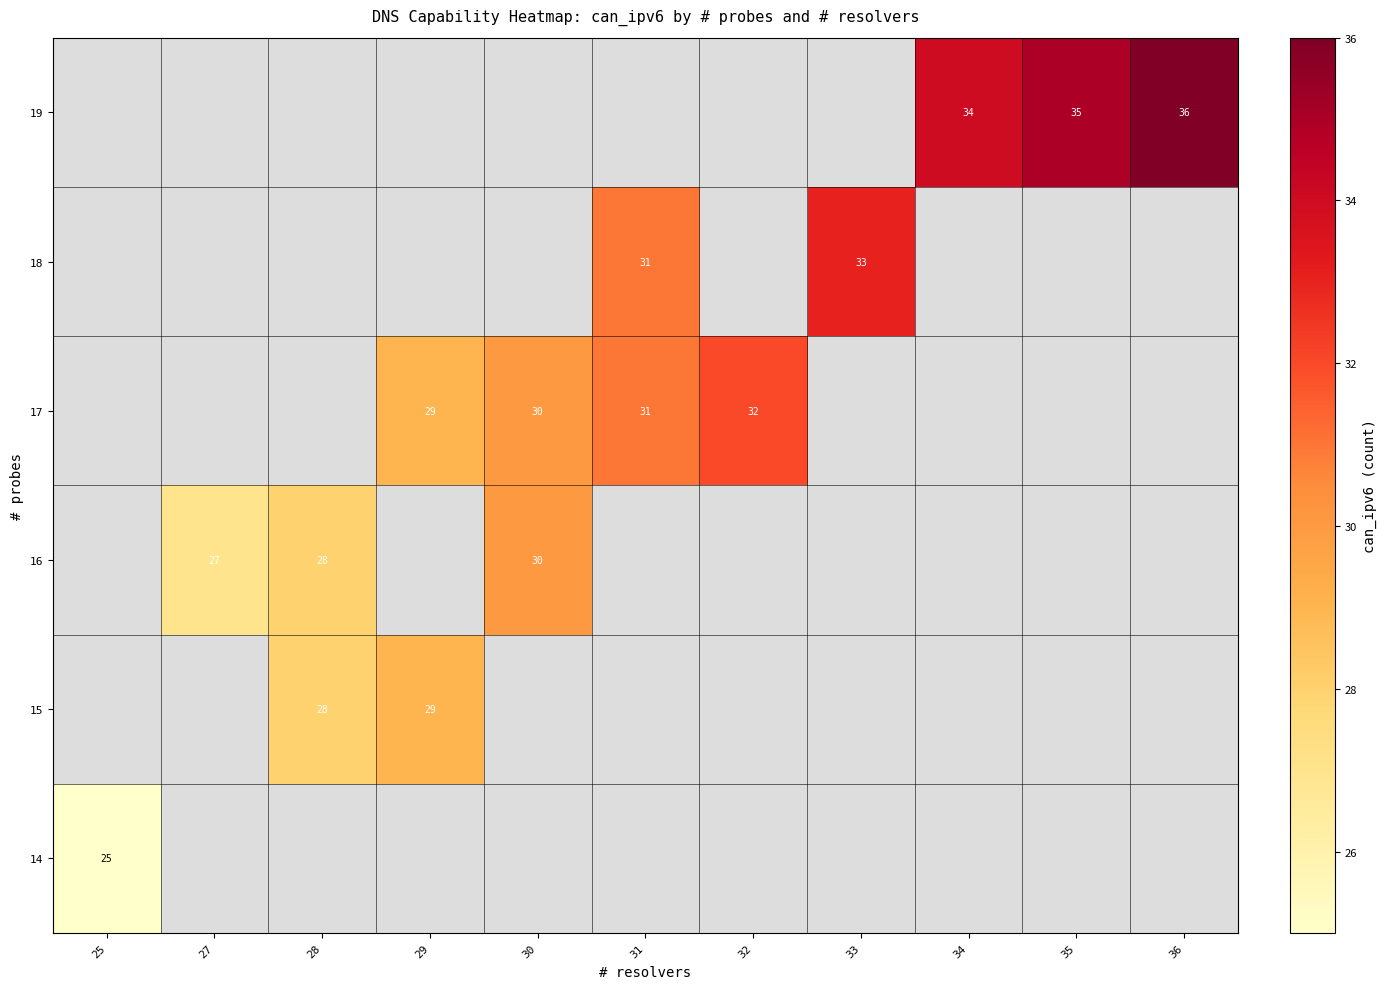

Rank the series by their maximum value, from lowest to highest.

14, 15, 16, 17, 18, 19